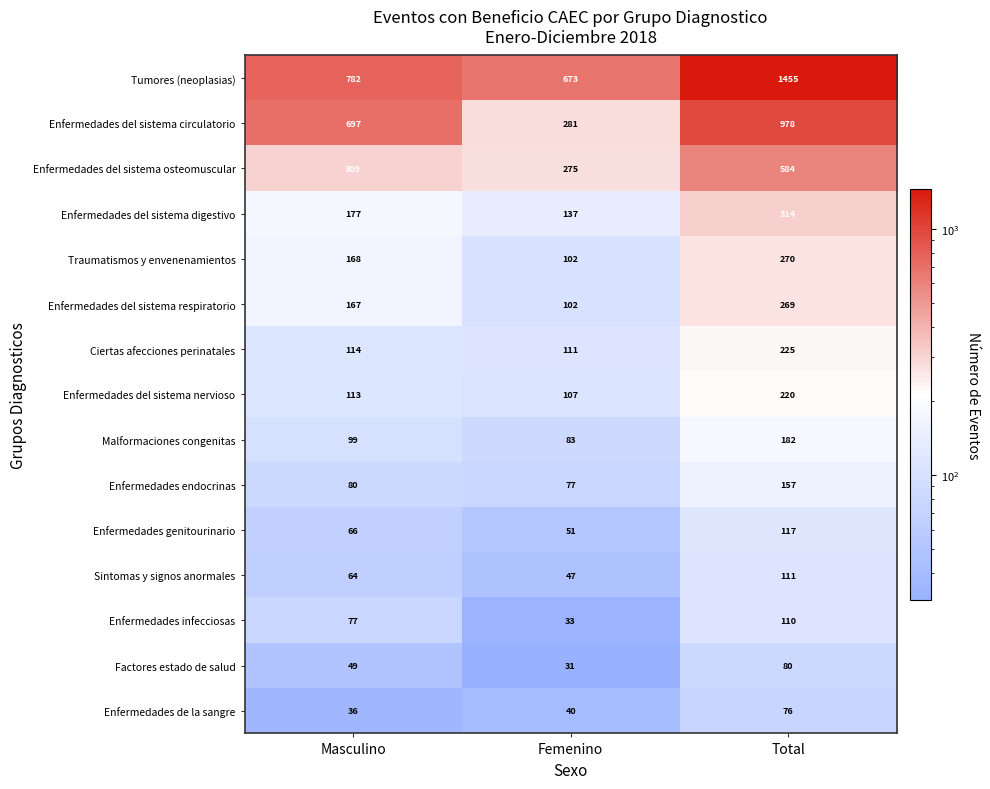

At how many categories does at least one series exceed 448?

3